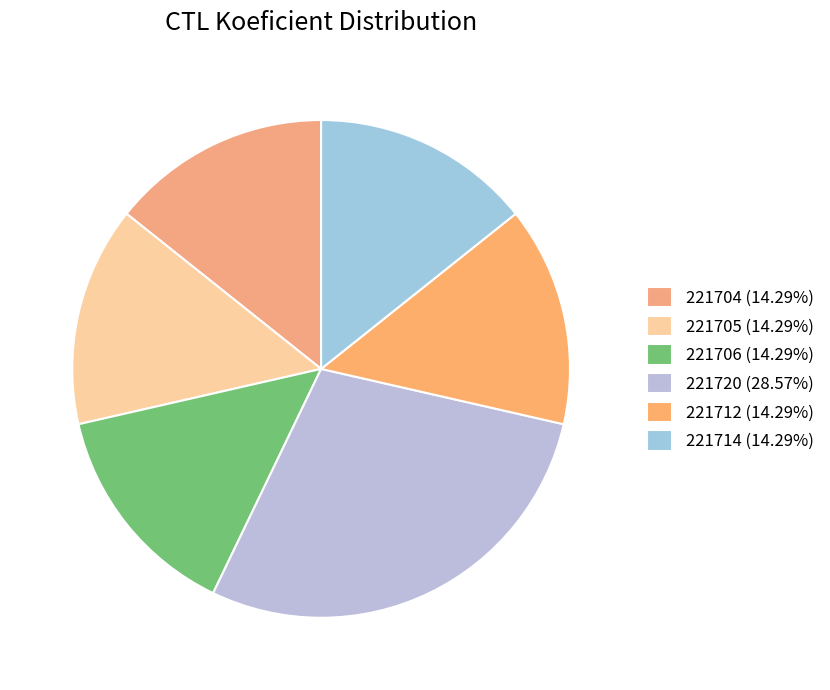

Does any single category account for the majority?

No